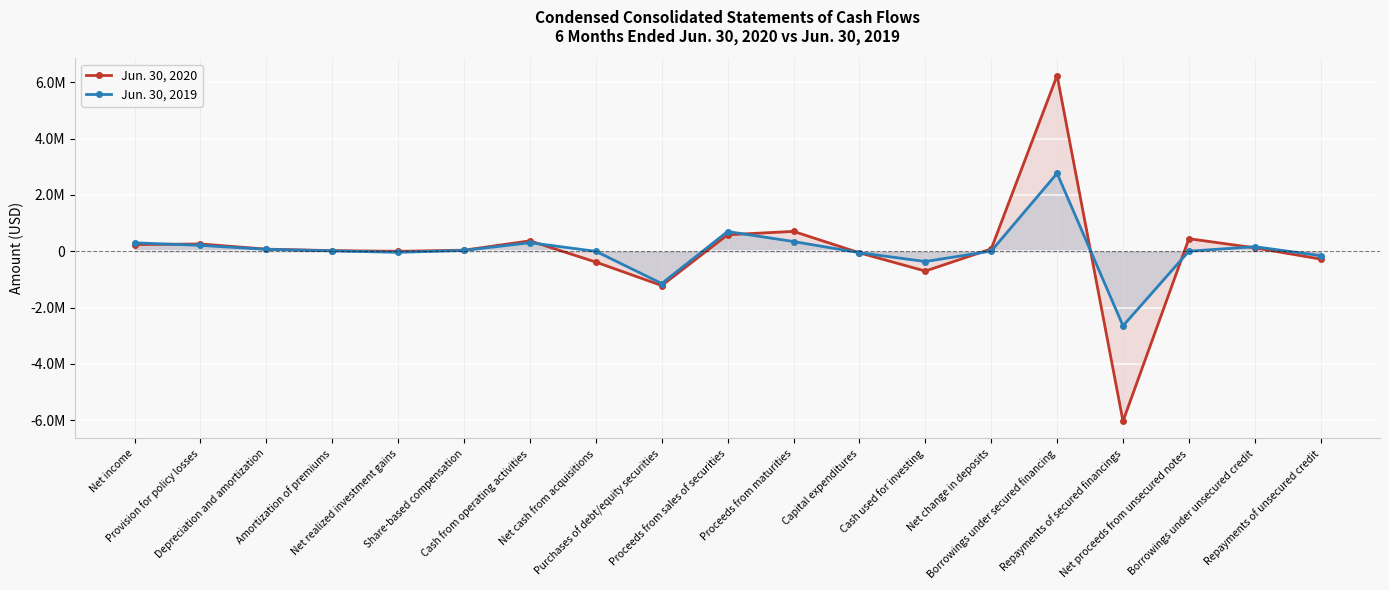

What is the average value of the Jun. 30, 2019 series?

23878